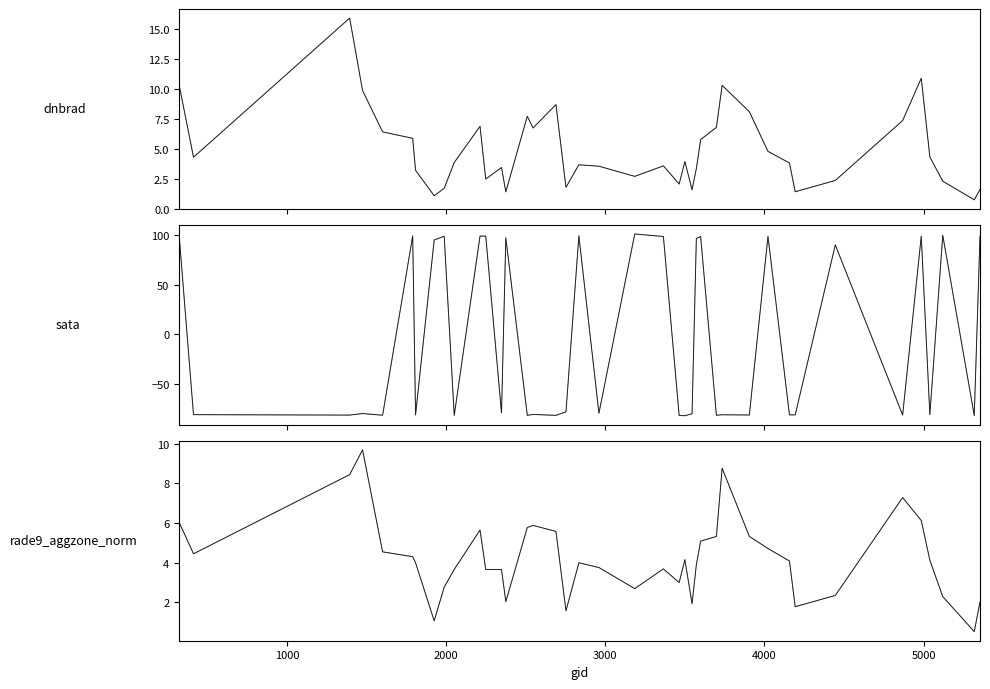

In dnbrad, how many points are lower than both neighbors (excluding endpoints)?

11